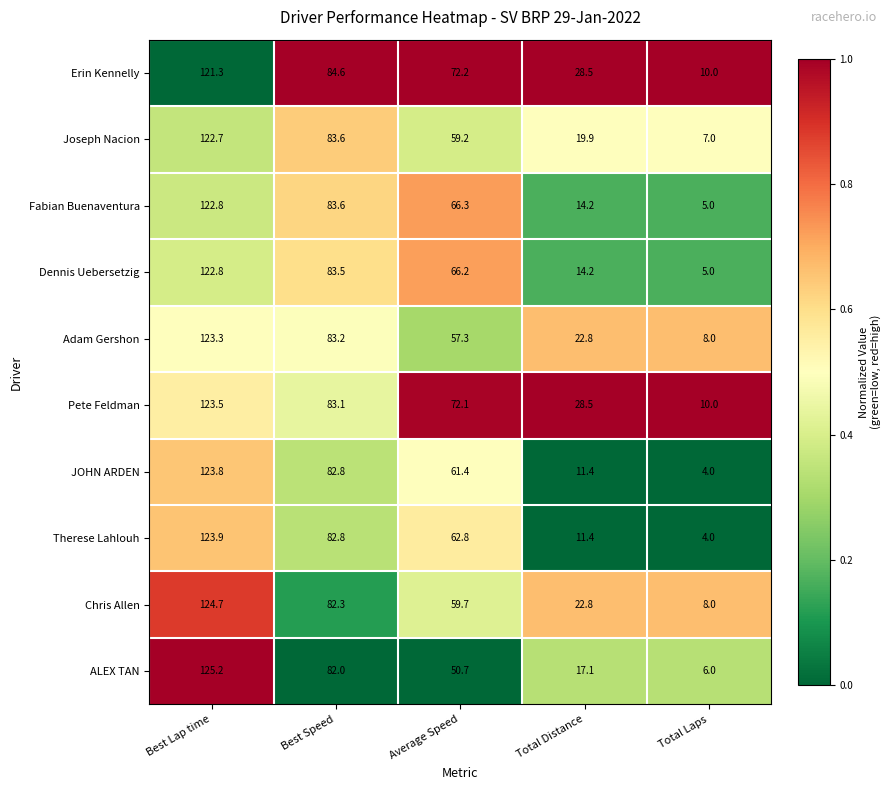

Is the value of ALEX TAN at Total Laps greater than the value of Fabian Buenaventura at Average Speed?

No